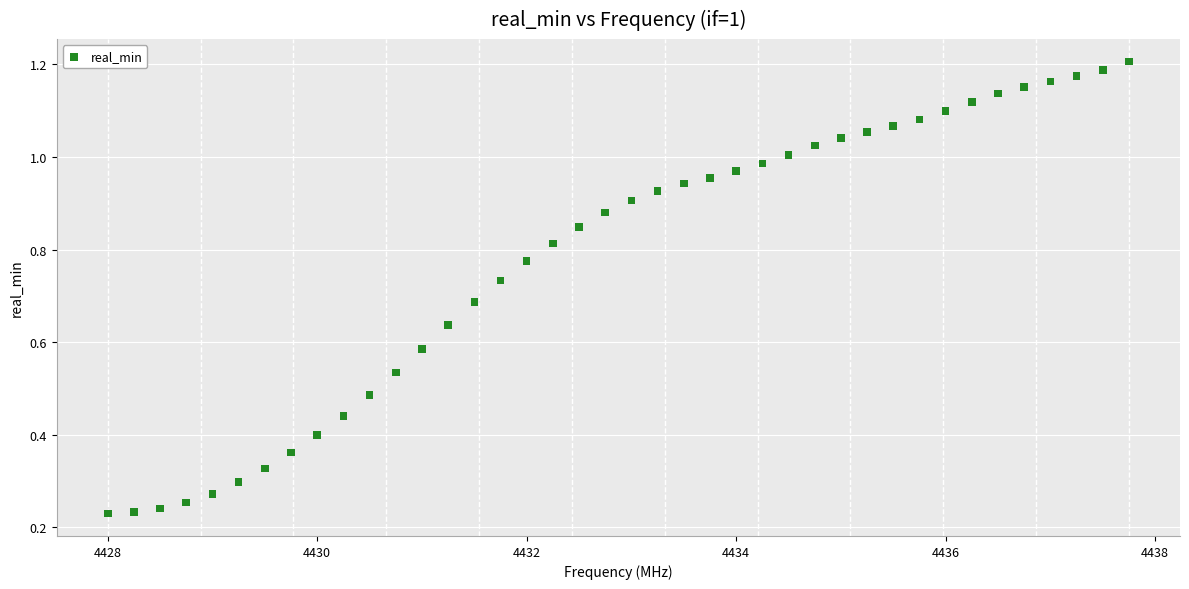

What is the range of X values (max minus min)?

9.8